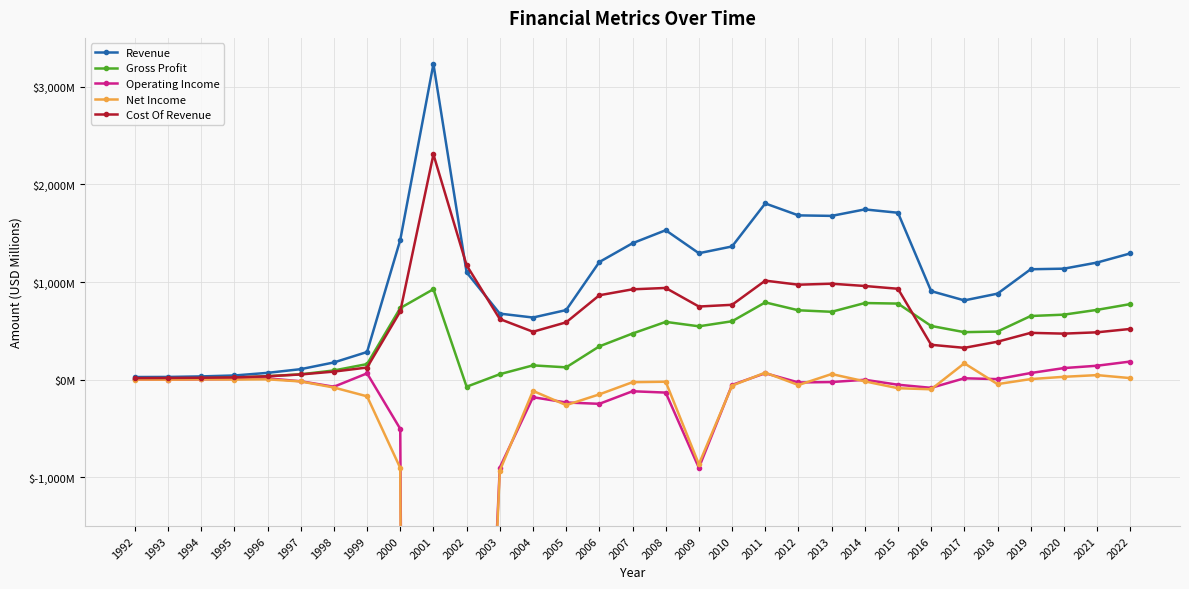

Is this an area chart (filled region under the line)?

No